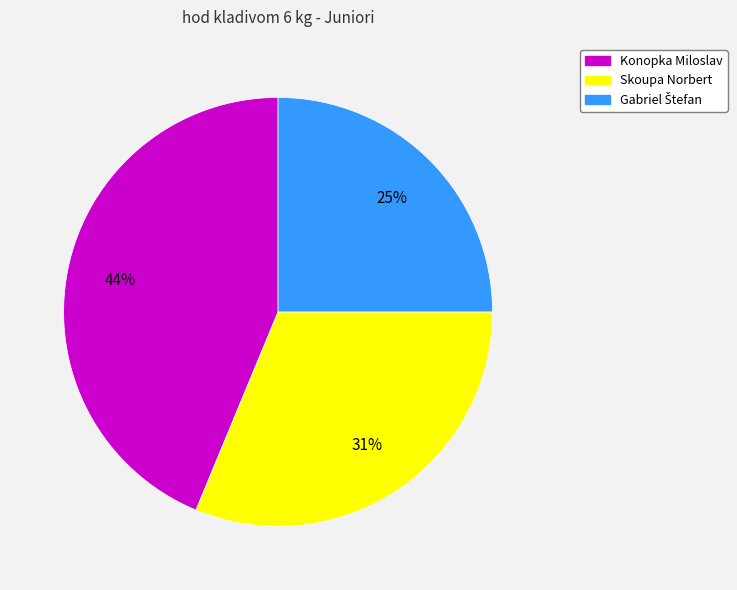

Which slice is the largest?

Konopka Miloslav